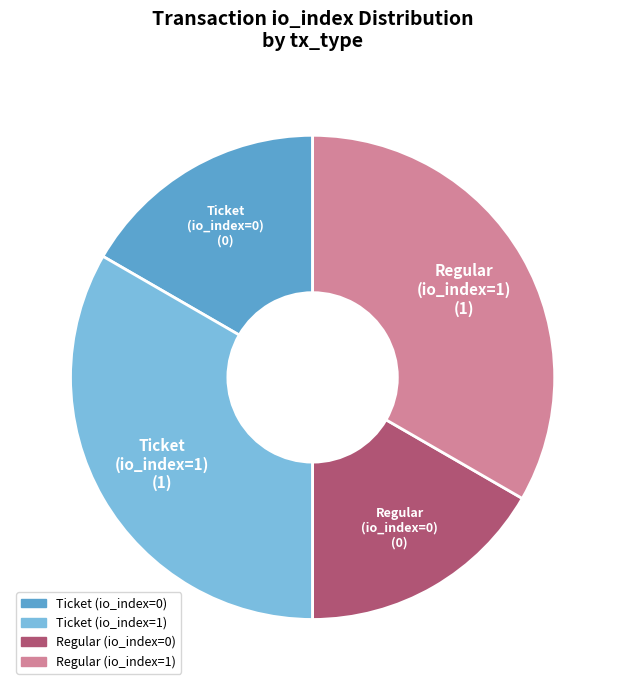

Is it true that Regular (io_index=0) is 1% of the pie?

False